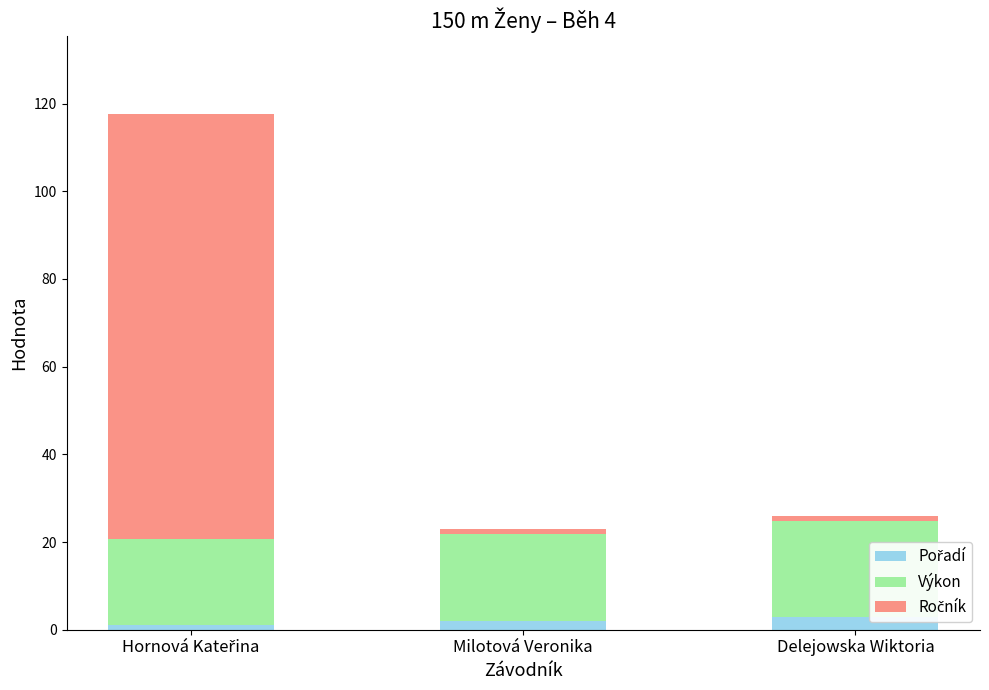

Rank the categories by Ročník value from lowest to highest.

Milotová Veronika, Delejowska Wiktoria, Hornová Kateřina